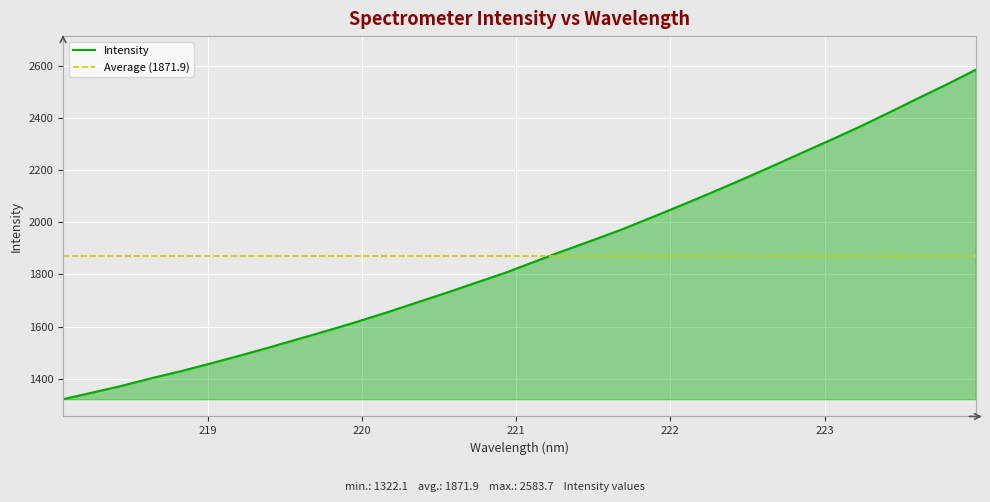

What is the average value?

1871.9